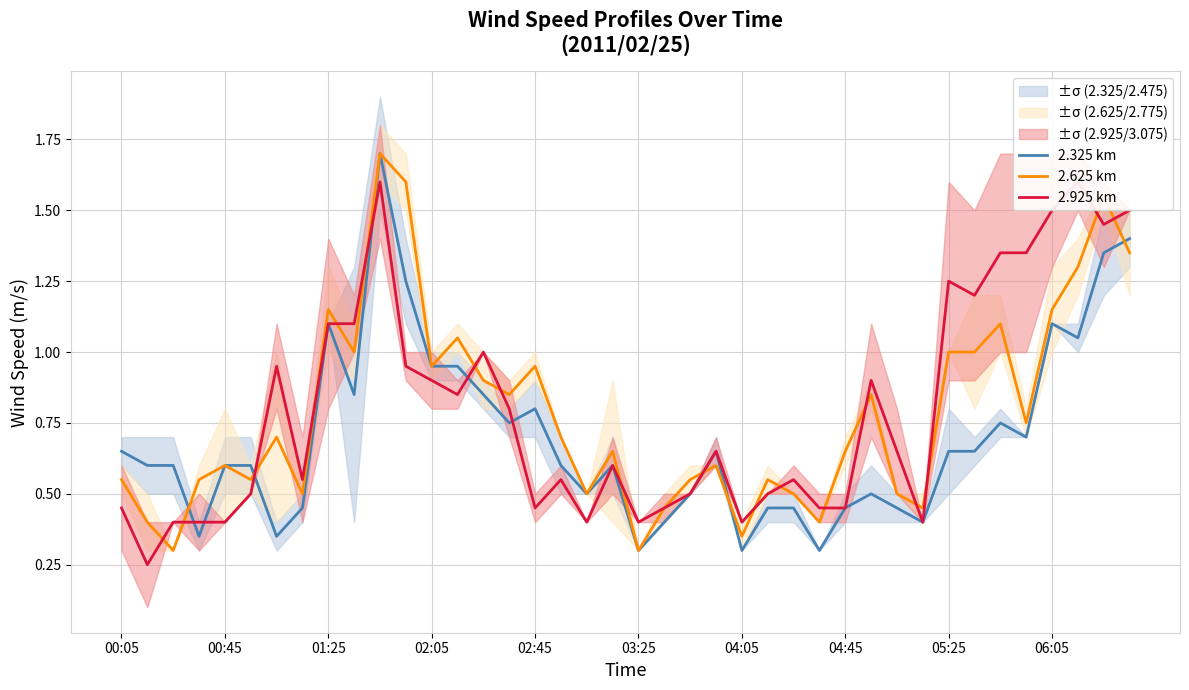

What is the approximate value of 2.325 km at 11?

1.2